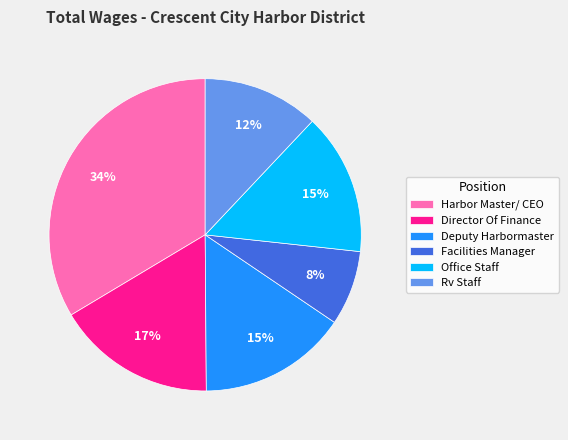

Does Deputy Harbormaster account for over 50% of the chart?

No